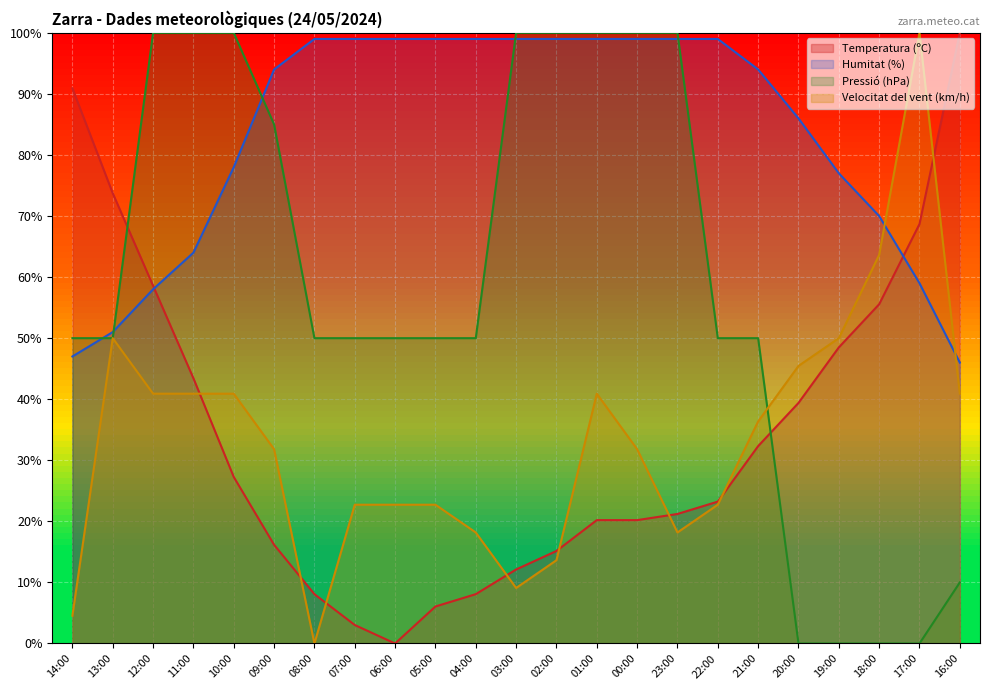

Which series has the largest total across all categories?

Humitat (%)